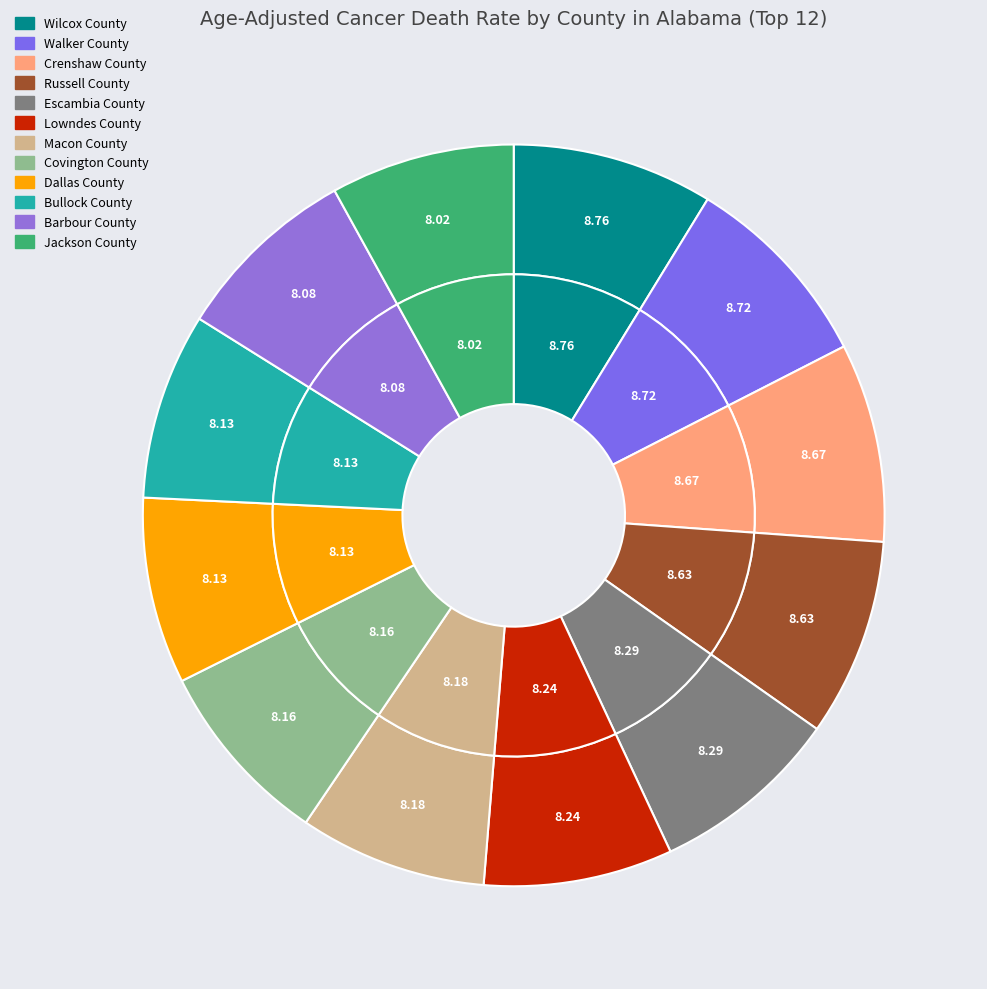

Which slice is the smallest?

Jackson County